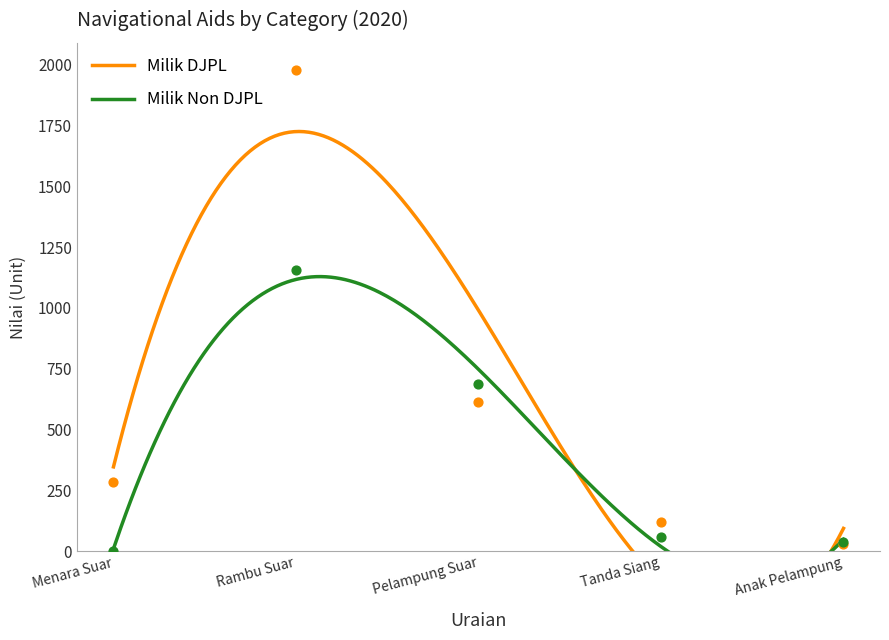

Which series has the largest total across all categories?

Milik DJPL